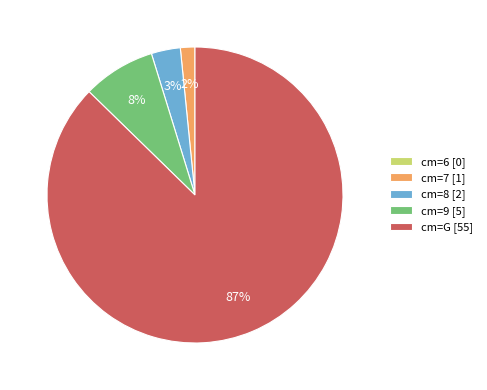

Which has a higher value, cm=9 [5] or cm=G [55]?

cm=G [55]